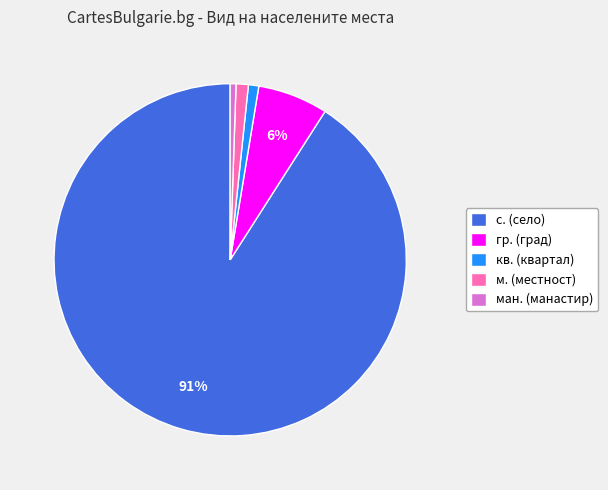

How many segments does this pie chart have?

5